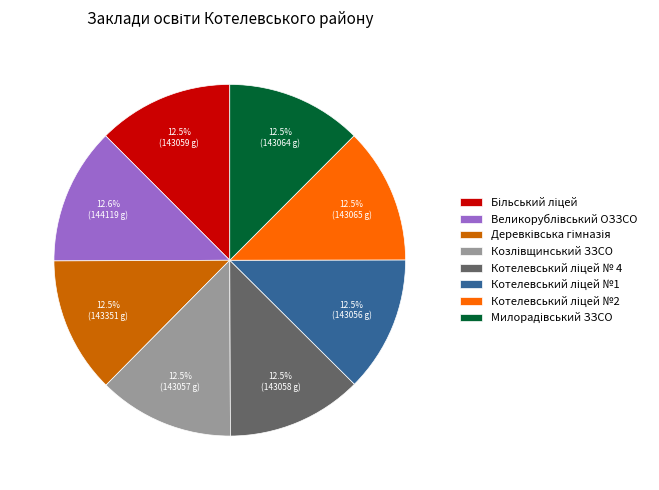

Is there any slice that represents more than half of the pie?

No